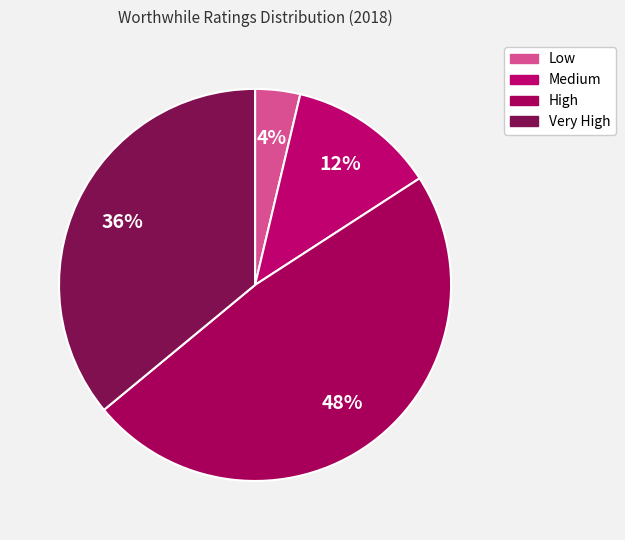

Combined, what portion of the pie is High and Very High?

84.2%